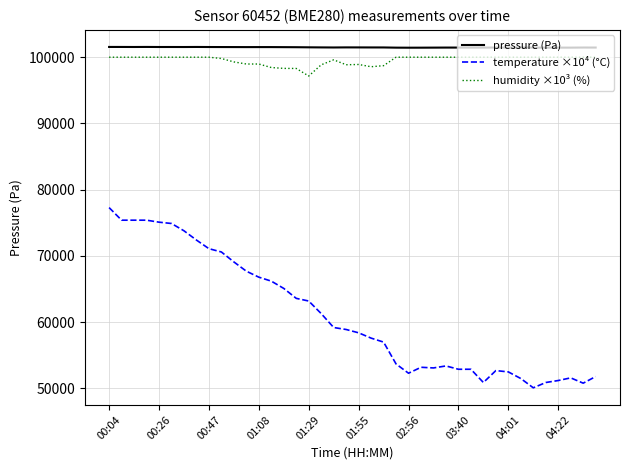

What is the lowest value of the humidity ×10³ (%) series?

97160.0